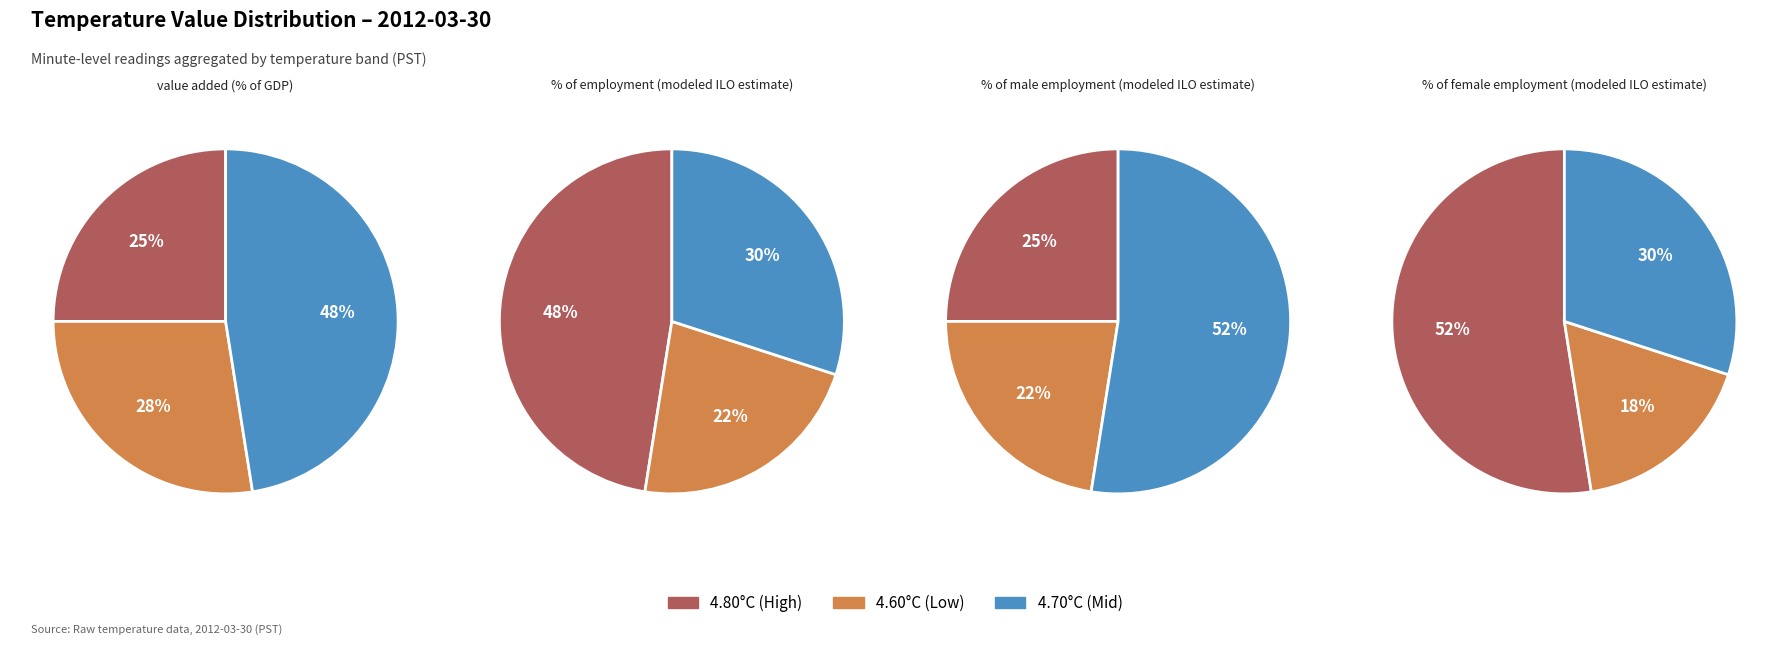

True or false: 0 accounts for 18% of the total.

False